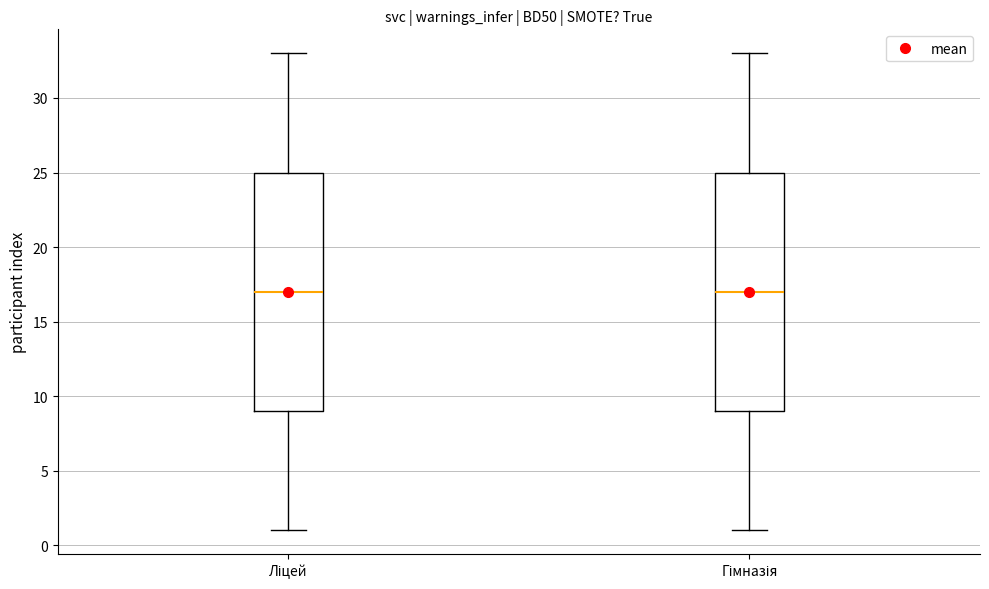

Reading left to right, read every box against the y-axis: the position of its median line, the range the box covers, and the ends of its whiskers. The values are not printed on the chart, so give them approximately, as read against the axis.

Ліцей: median 17, box 9 to 25, whiskers 1 to 33
Гімназія: median 17, box 9 to 25, whiskers 1 to 33